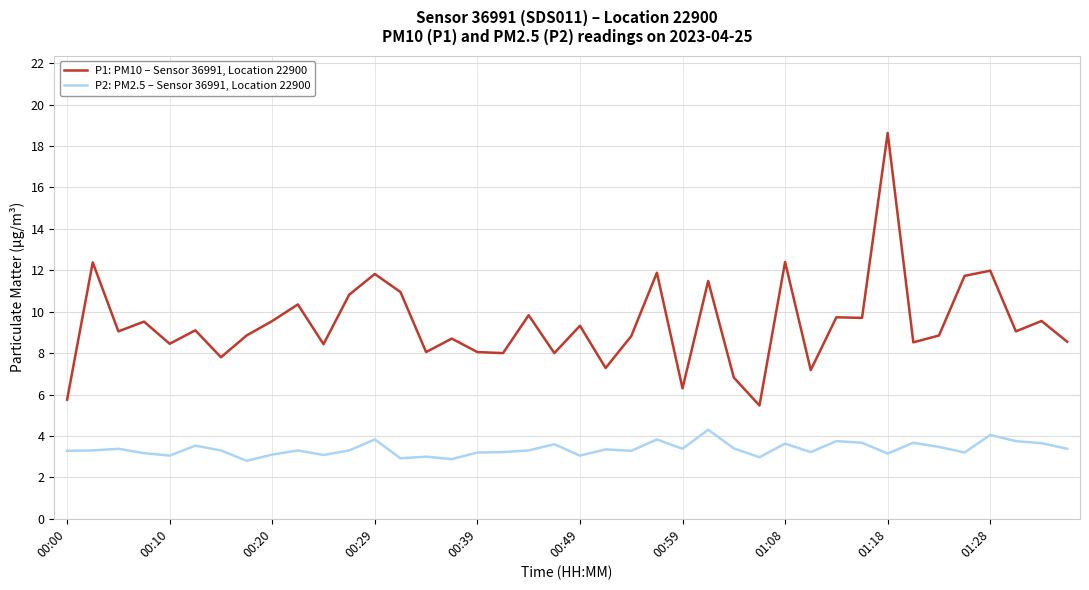

What is the lowest value of the P2: PM2.5 – Sensor 36991, Location 22900 series?

2.8